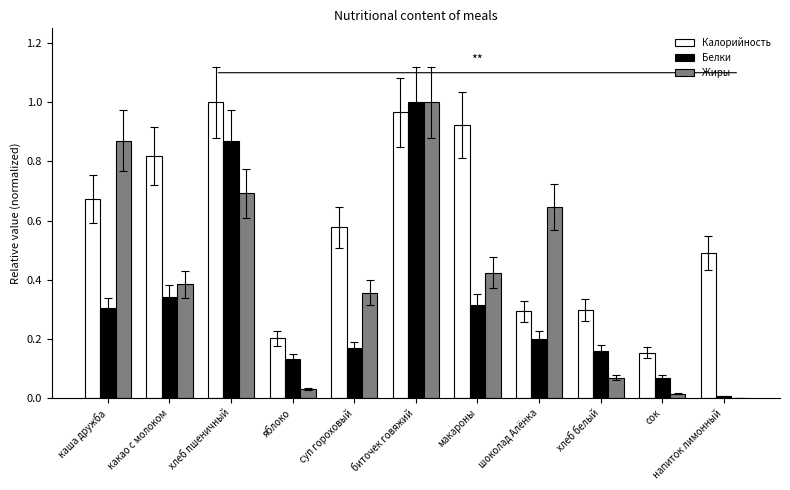

What is the sum of all Калорийность values?

6.4